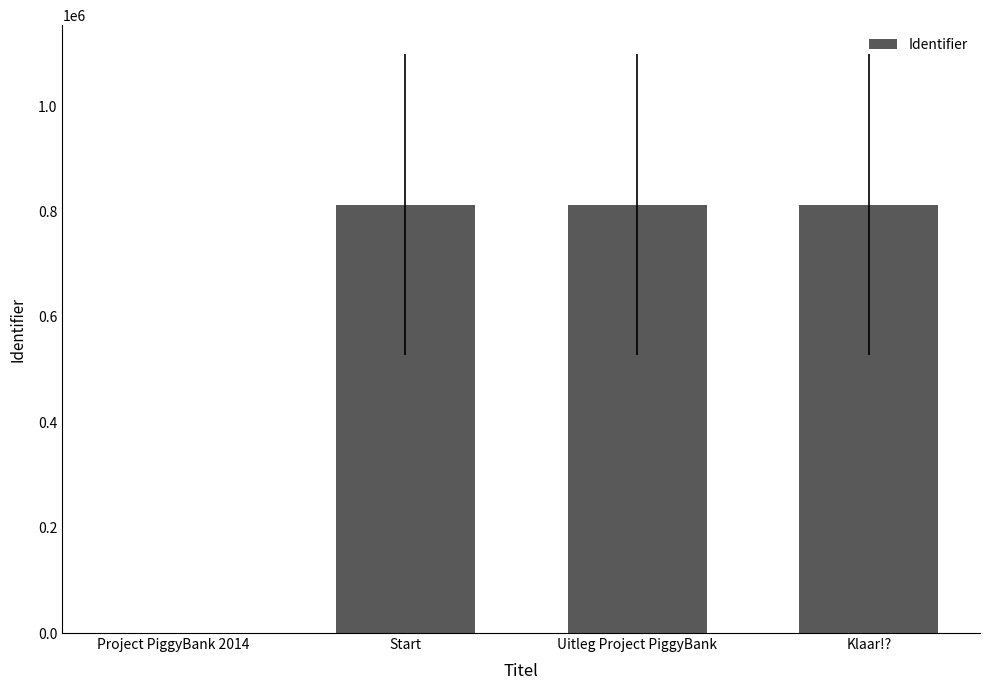

Is it true that the value at Uitleg Project PiggyBank is 1436704?

False